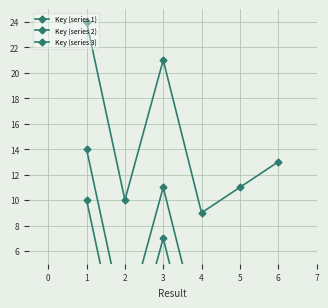

What is the highest value of the Key (series 3) series?

10